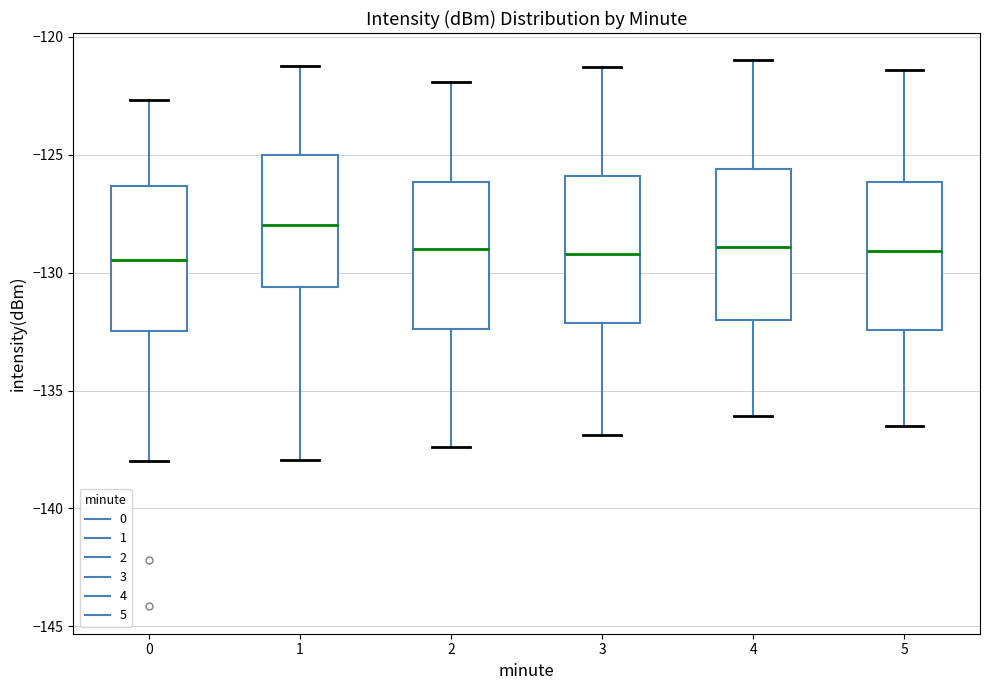

Reading left to right, read every box against the y-axis: the position of its median line, the range the box covers, and the ends of its whiskers. The values are not printed on the chart, so give them approximately, as read against the axis.

0: median -129.5, box -132.5 to -126.5, whiskers -138.0 to -122.5
1: median -128.0, box -130.5 to -125.0, whiskers -138.0 to -121.0
2: median -129.0, box -132.5 to -126.0, whiskers -137.5 to -122.0
3: median -129.0, box -132.0 to -126.0, whiskers -137.0 to -121.5
4: median -129.0, box -132.0 to -125.5, whiskers -136.0 to -121.0
5: median -129.0, box -132.5 to -126.0, whiskers -136.5 to -121.5